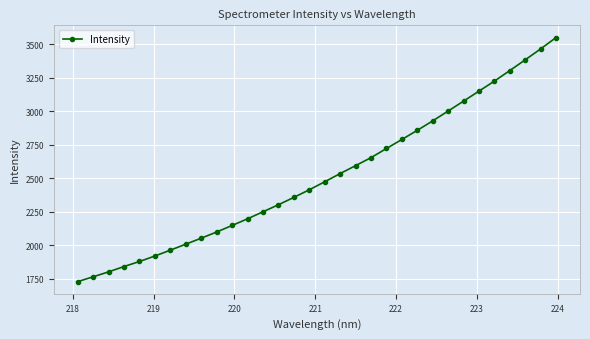

What is the greatest value displayed?

3548.6